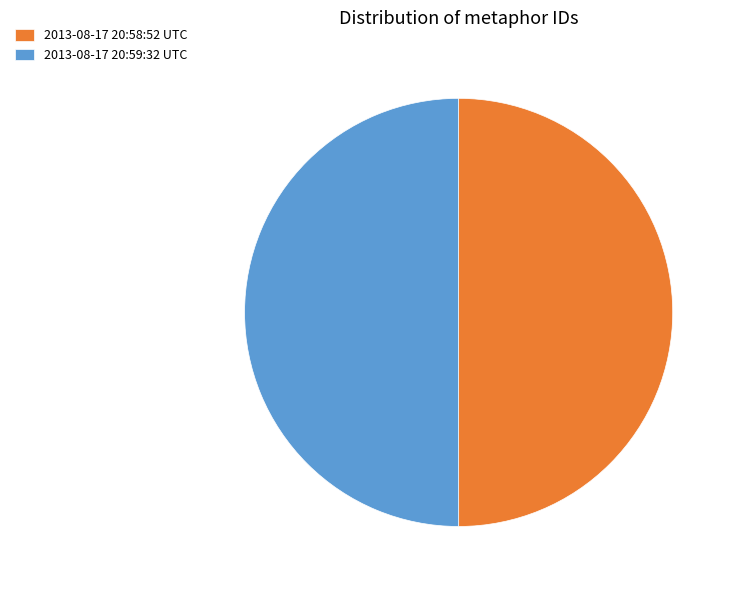

Combined, do 2013-08-17 20:59:32 UTC and 2013-08-17 20:58:52 UTC account for over 50%?

Yes